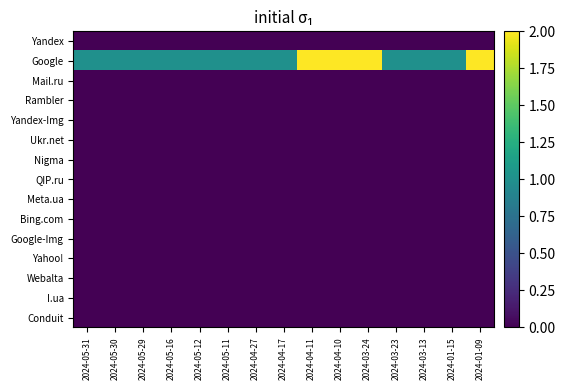

Which has a higher value, 2024-04-11 or 2024-03-23?

2024-04-11